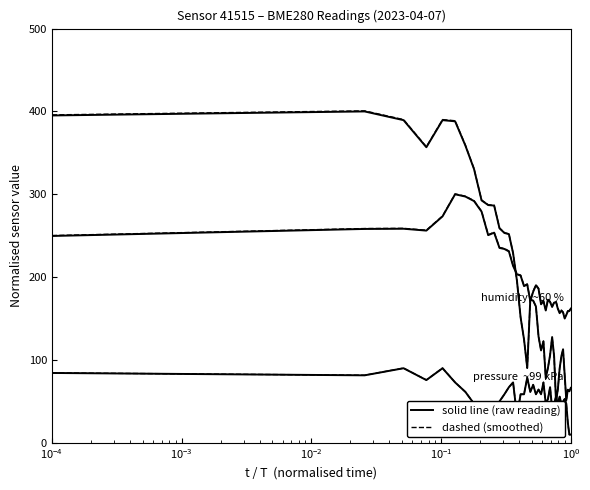

The humidity  ~60 % series shows 293.0 at 20. True or false?

False